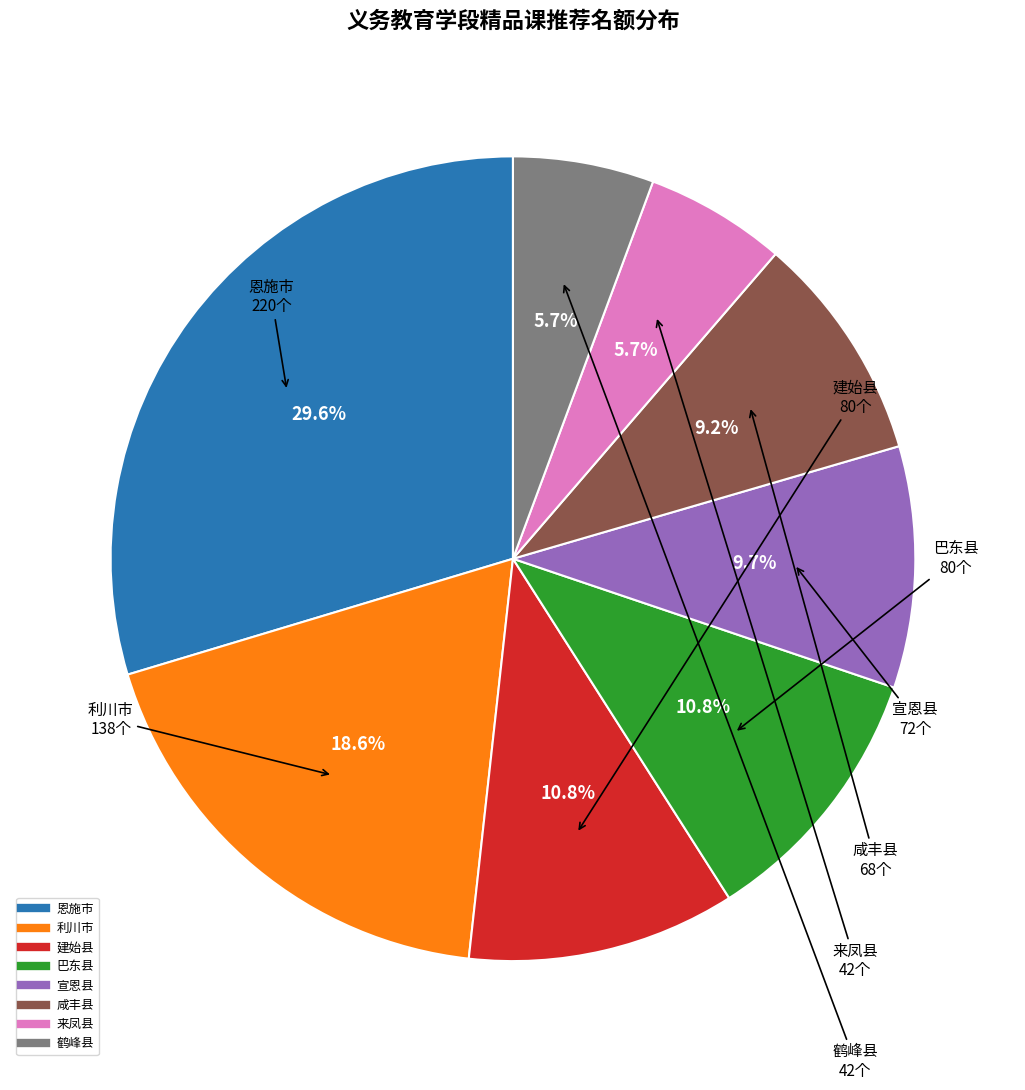

To the nearest percent, what is the difference between the largest and smallest slice percentages?

24%